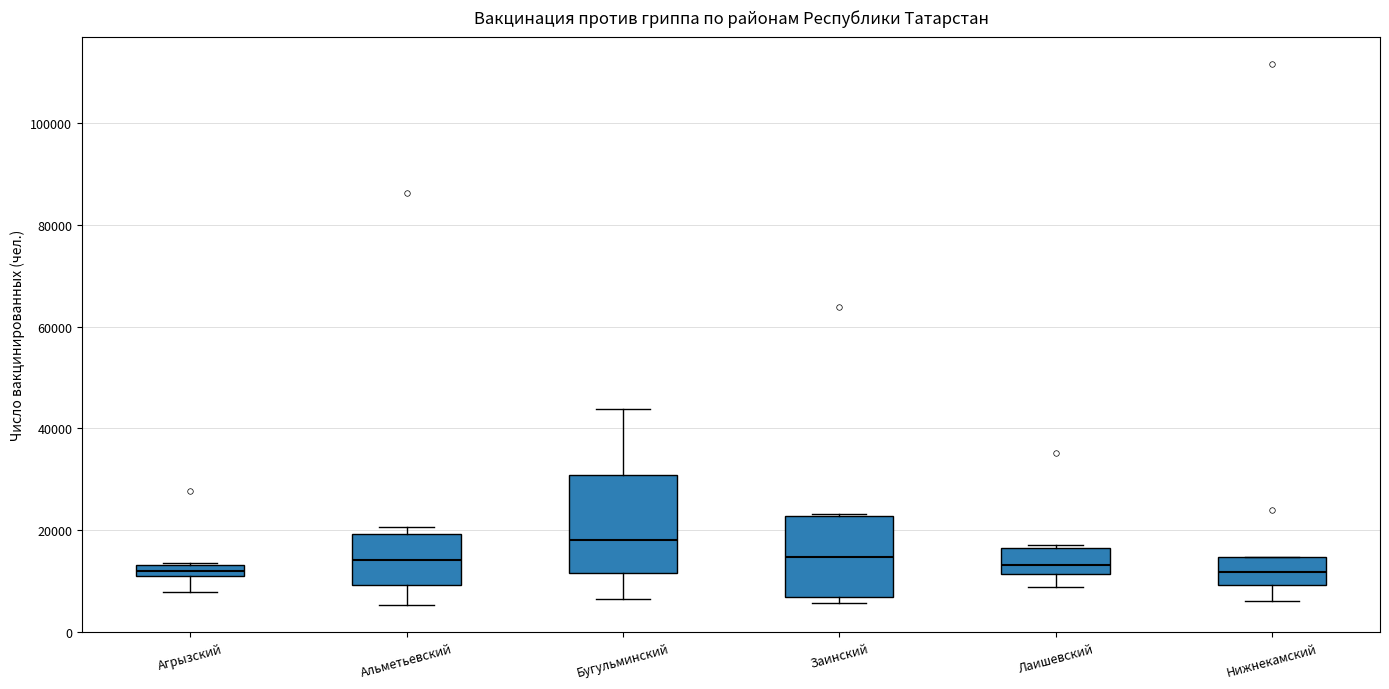

Where is the upper edge of the box for Агрызский on the y-axis? The values are not printed on the chart, so give them approximately, as read against the axis.

14000